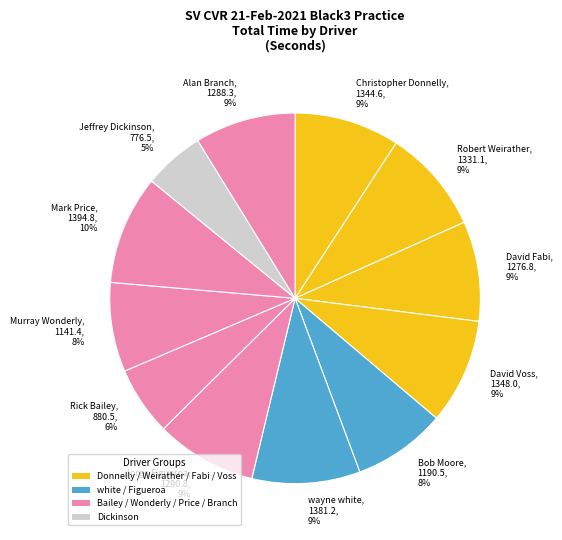

Is it true that David Voss is 1% of the pie?

False